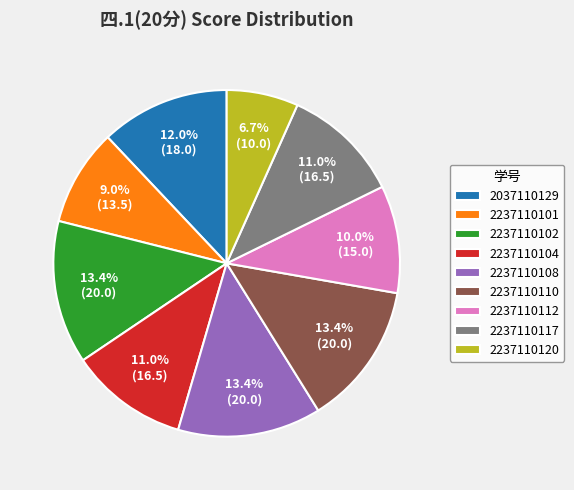

What is the smallest slice in the pie chart?

2237110120